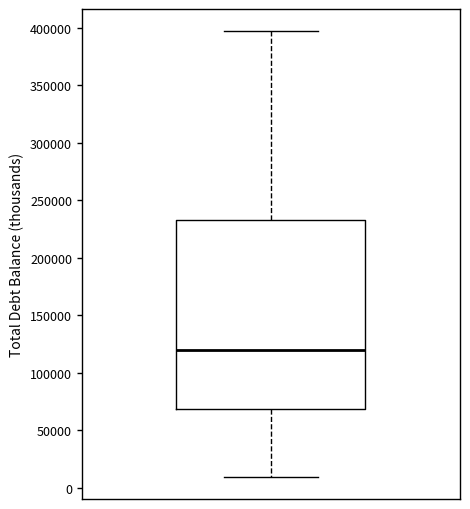

Transcribe this box plot: give where the median line is, the range the box spans, and where the two whiskers end, as read against the y-axis. The values are not printed on the chart, so give them approximately, as read against the axis.

median 120000, box 70000 to 230000, whiskers 10000 to 395000